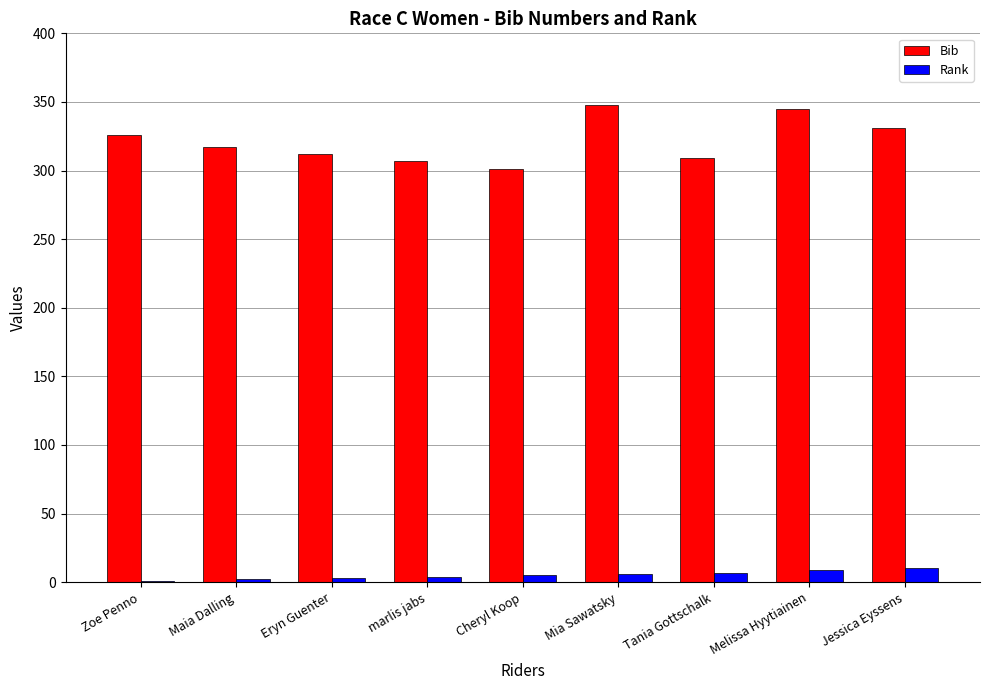

Is the value of Bib at Cheryl Koop greater than the value of Rank at Eryn Guenter?

Yes